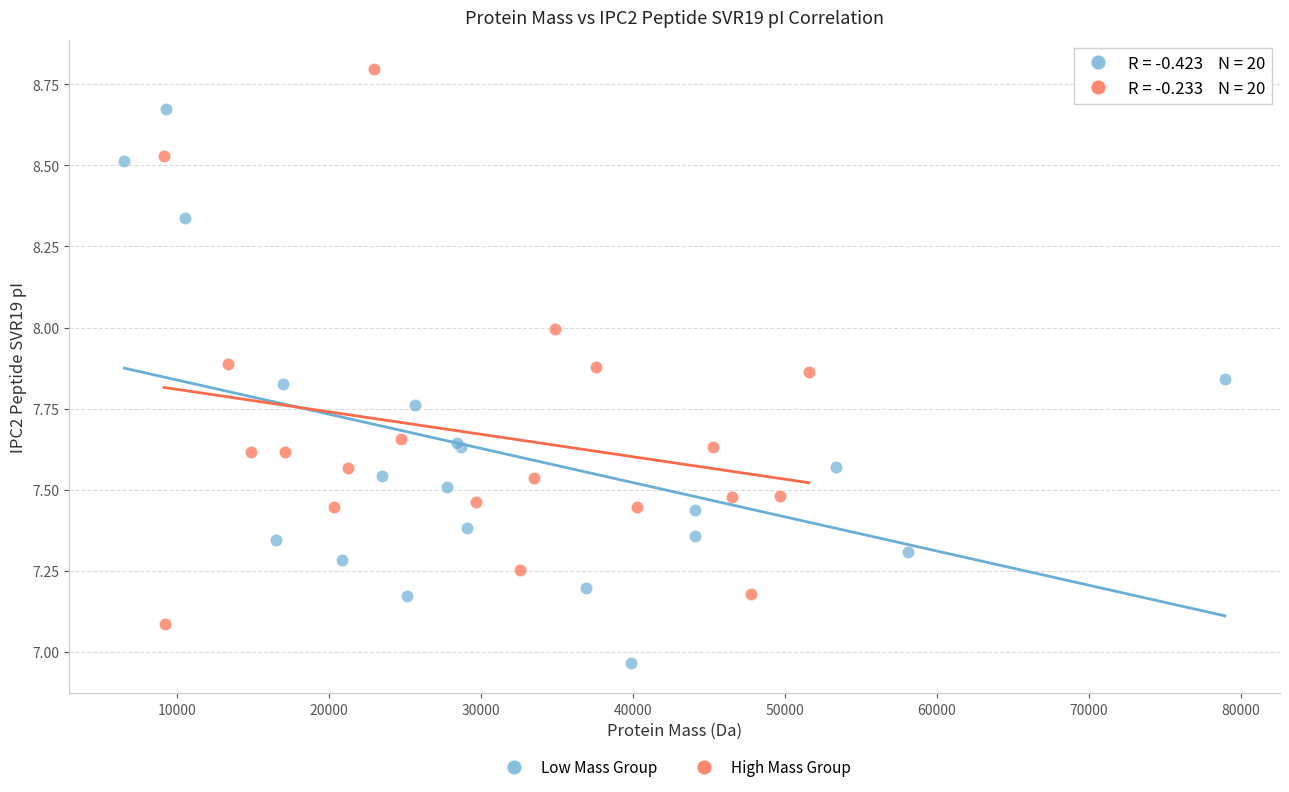

Which series contains the highest Y value?

High Mass Group